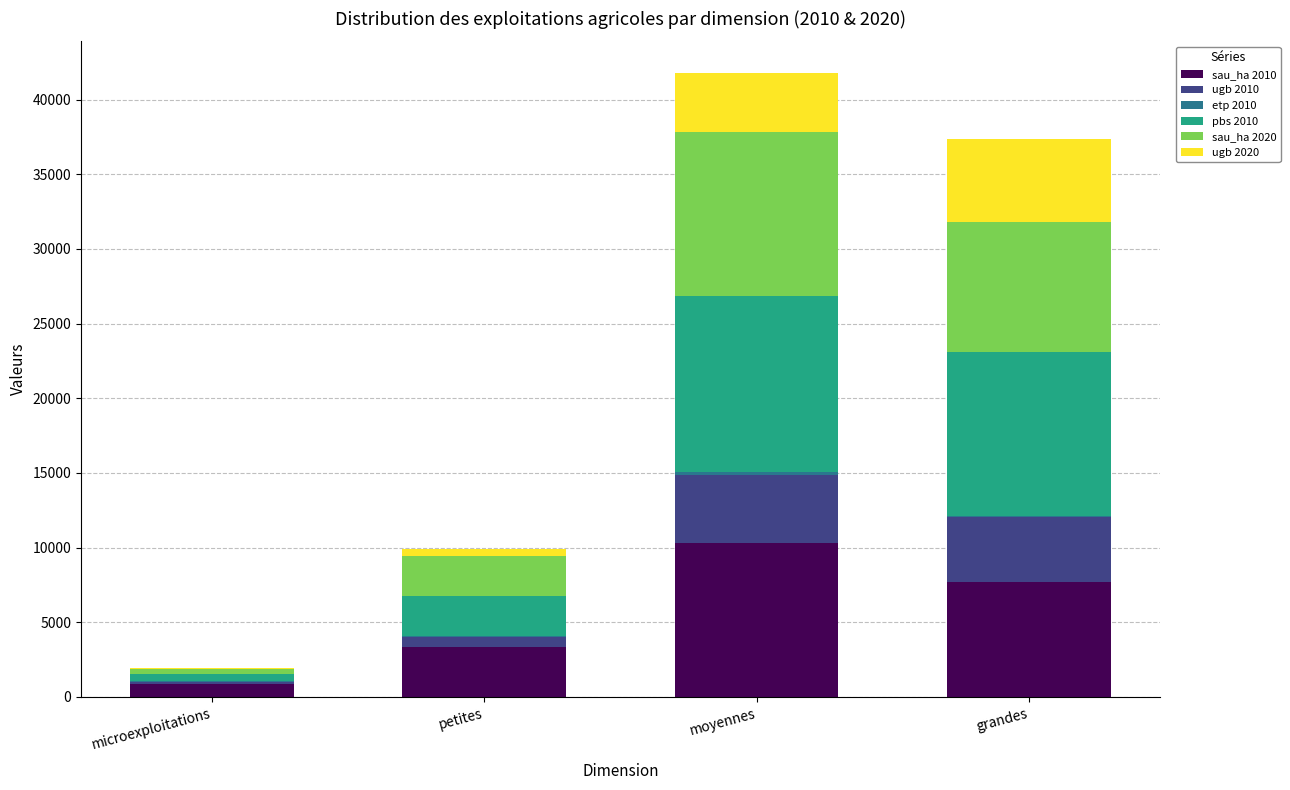

Which category has the highest value in the sau_ha 2010 series?

moyennes